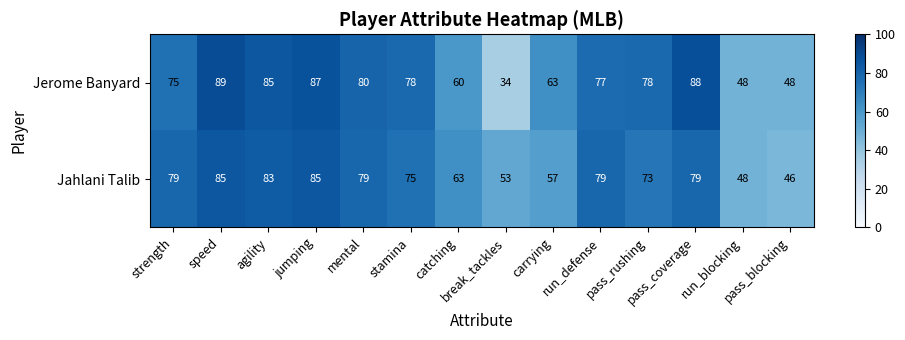

What is the difference between the maximum and second lowest values in the Jerome Banyard series?

41